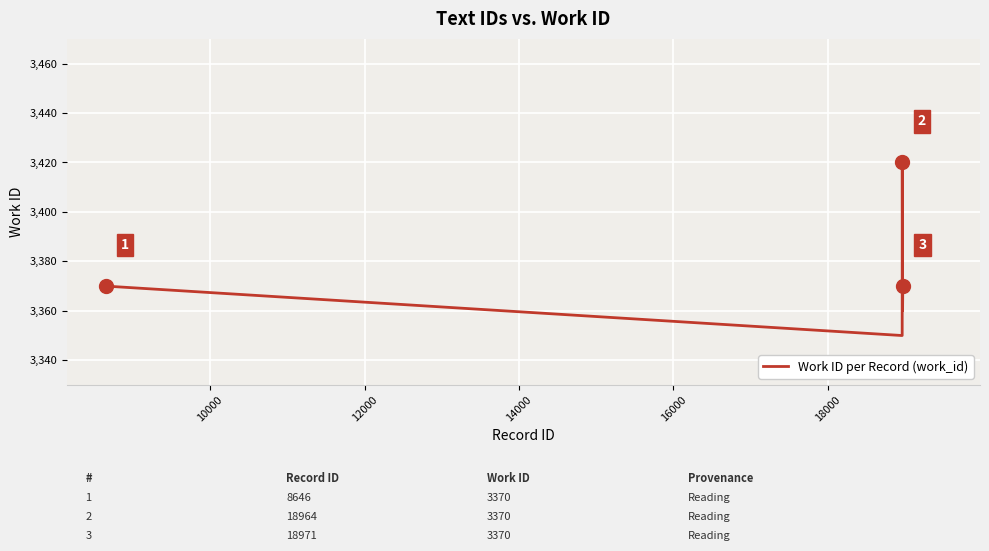

True or false: the data has more than 2 interior local peaks.

False